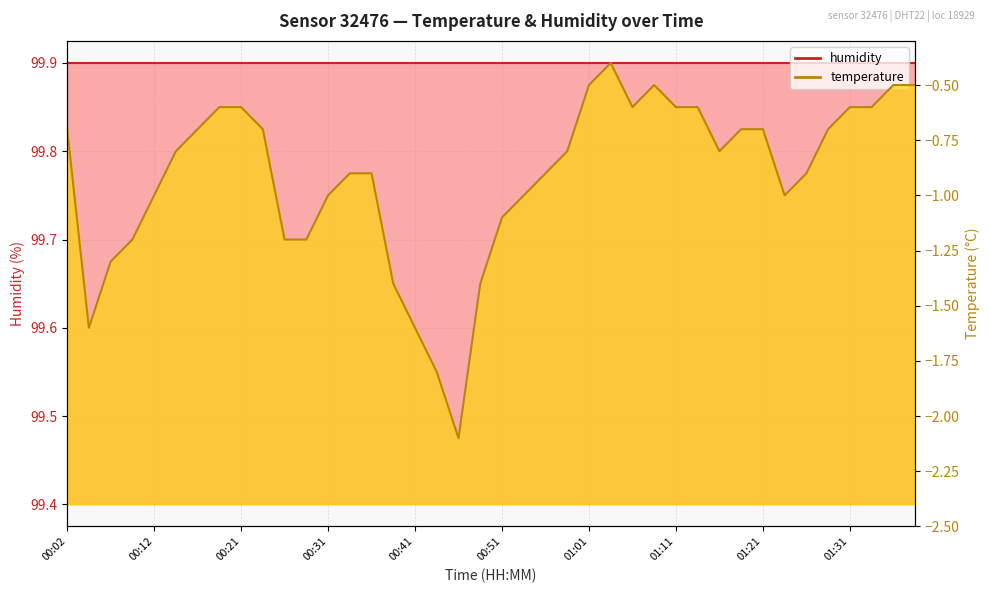

What value does the data have at 00:39?

-1.4